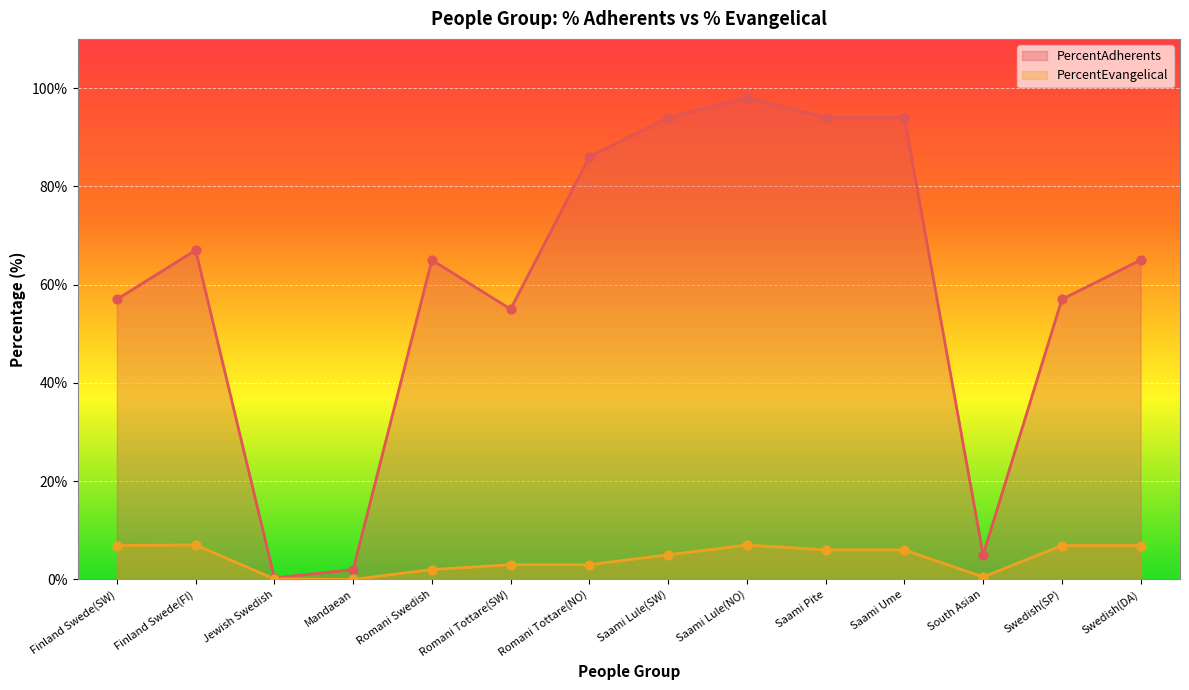

Which series has the largest total across all categories?

PercentAdherents